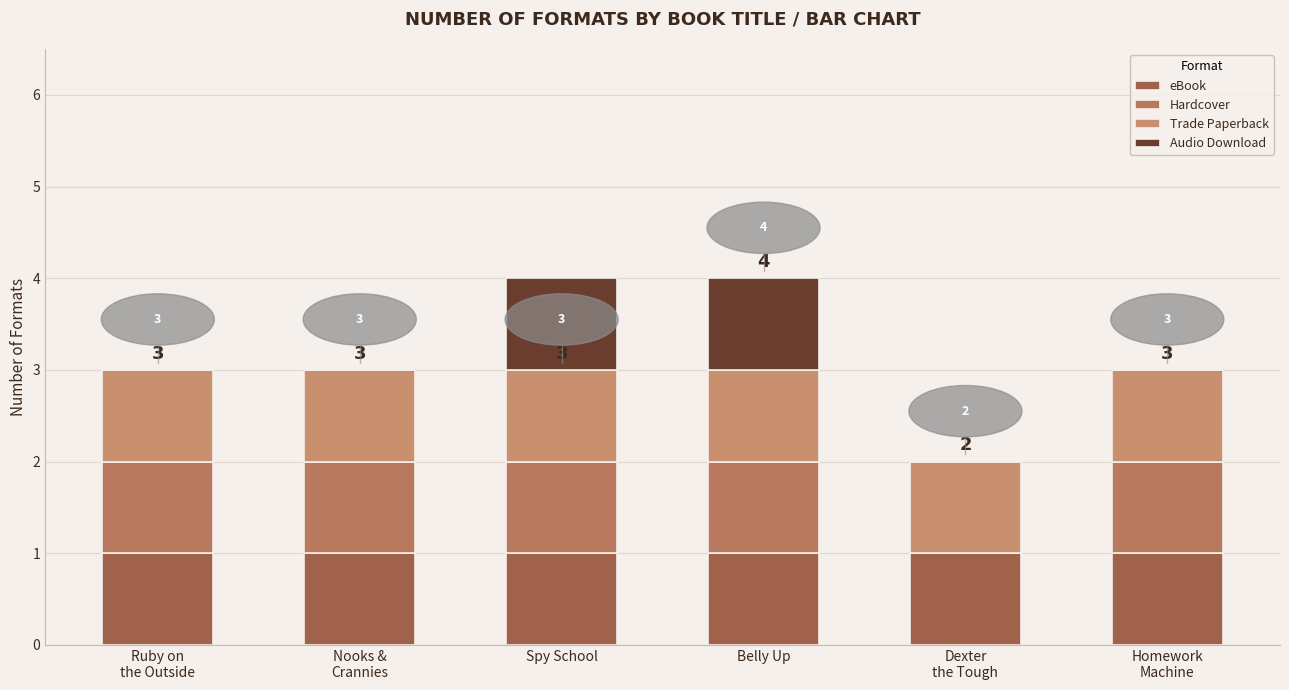

What are all the series names shown in the legend?

eBook, Hardcover, Trade Paperback, Audio Download